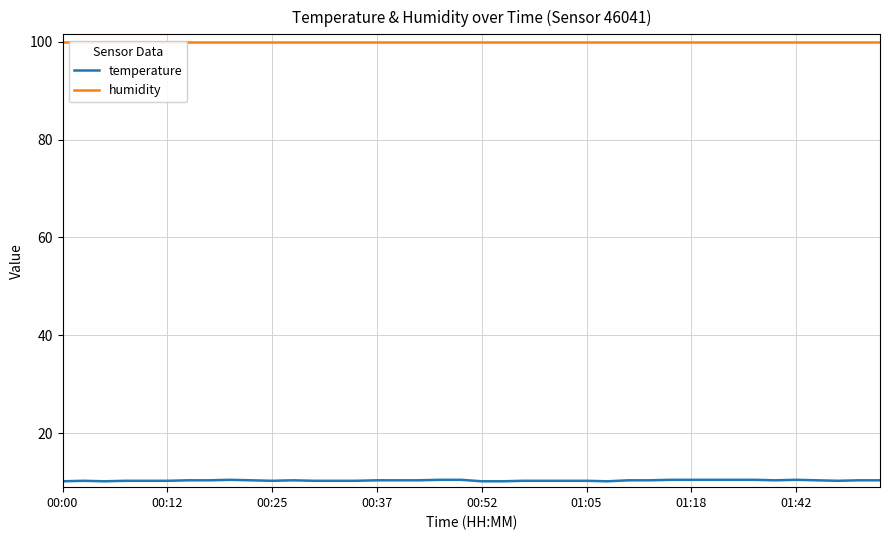

Is this an area chart (filled region under the line)?

No